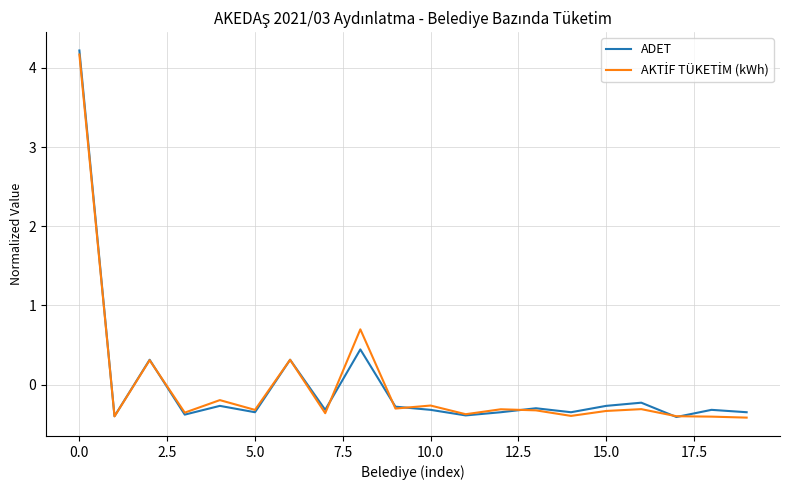

Does the chart display data point markers on the line(s)?

No